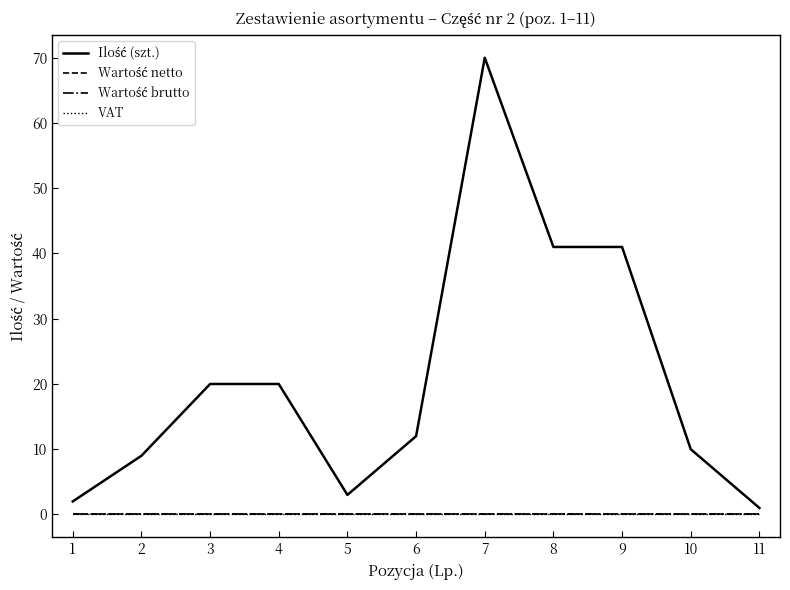

Does the chart have visible grid lines?

No